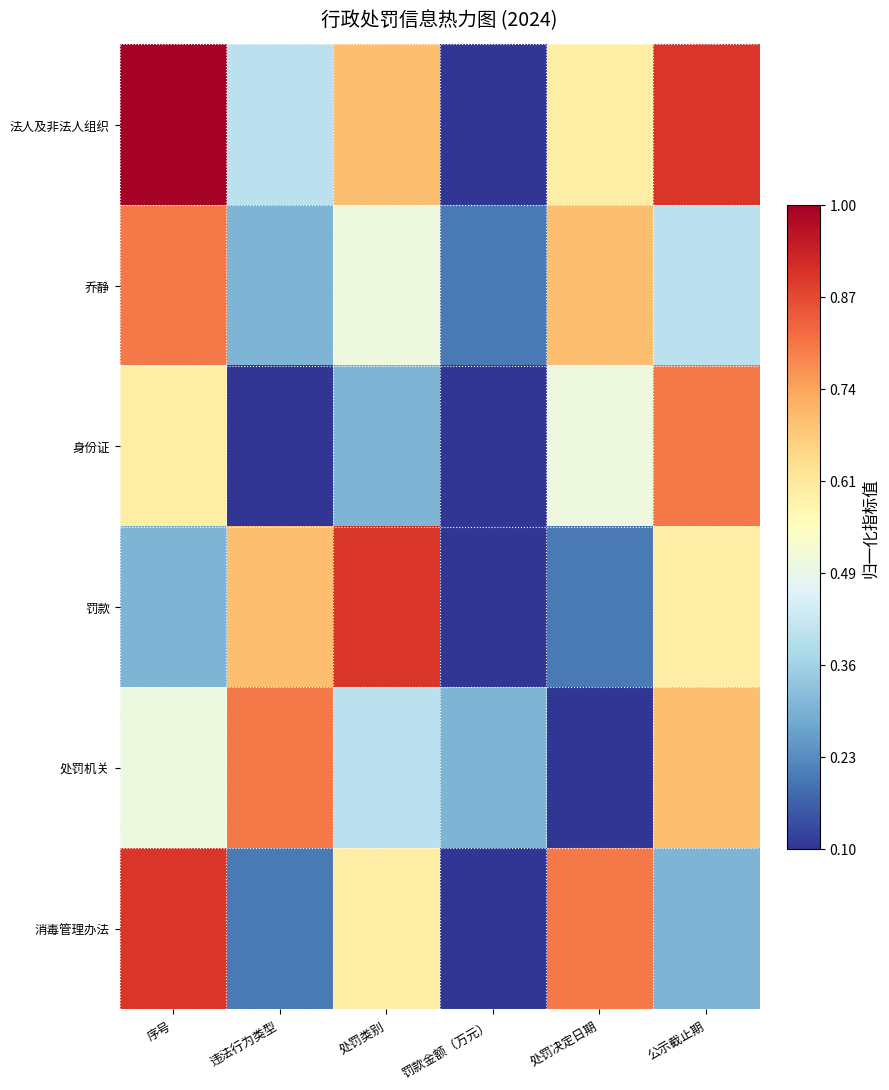

What is the total value across all series at 处罚决定日期?

2.9